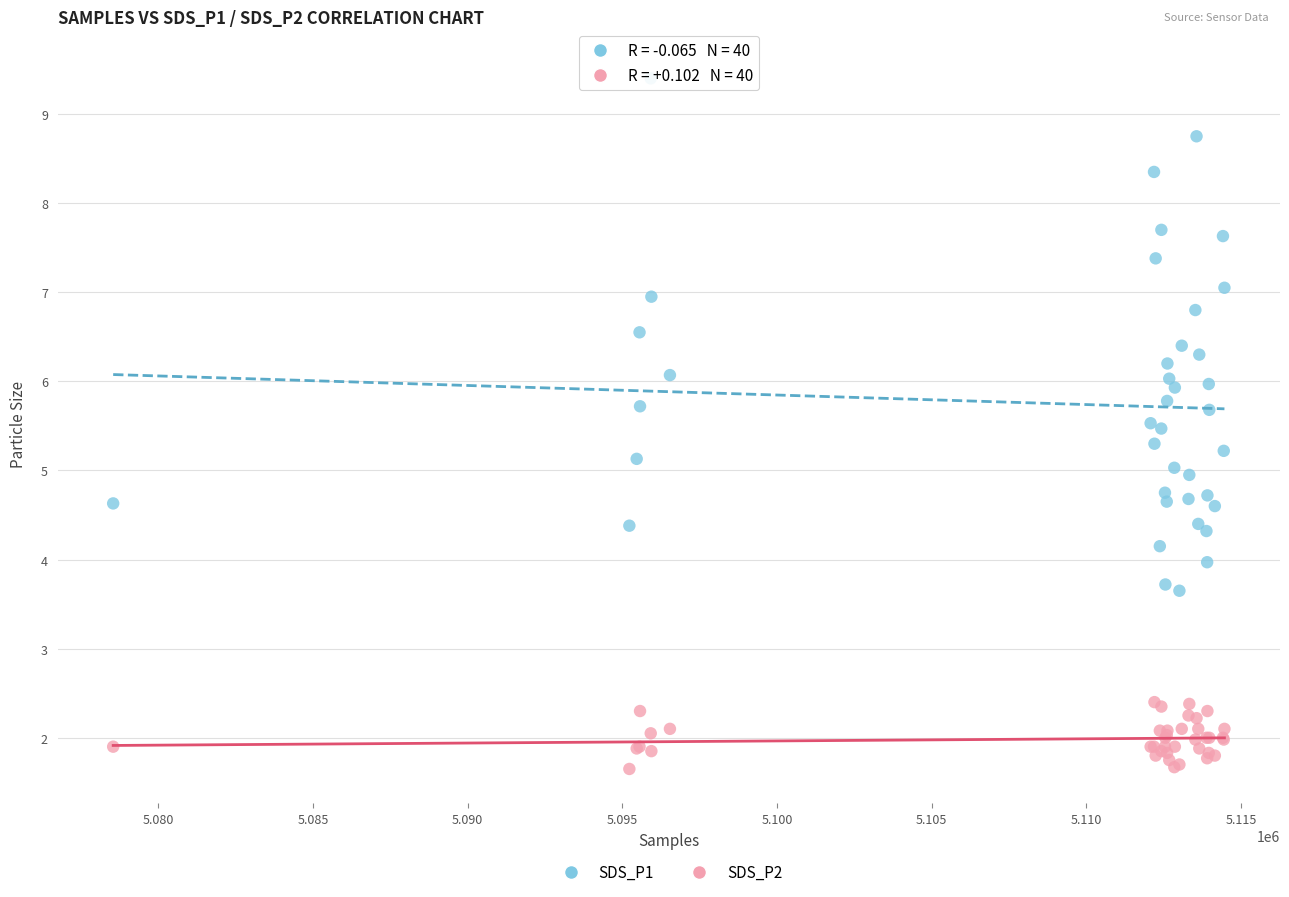

Which series reaches the minimum Y coordinate?

SDS_P2